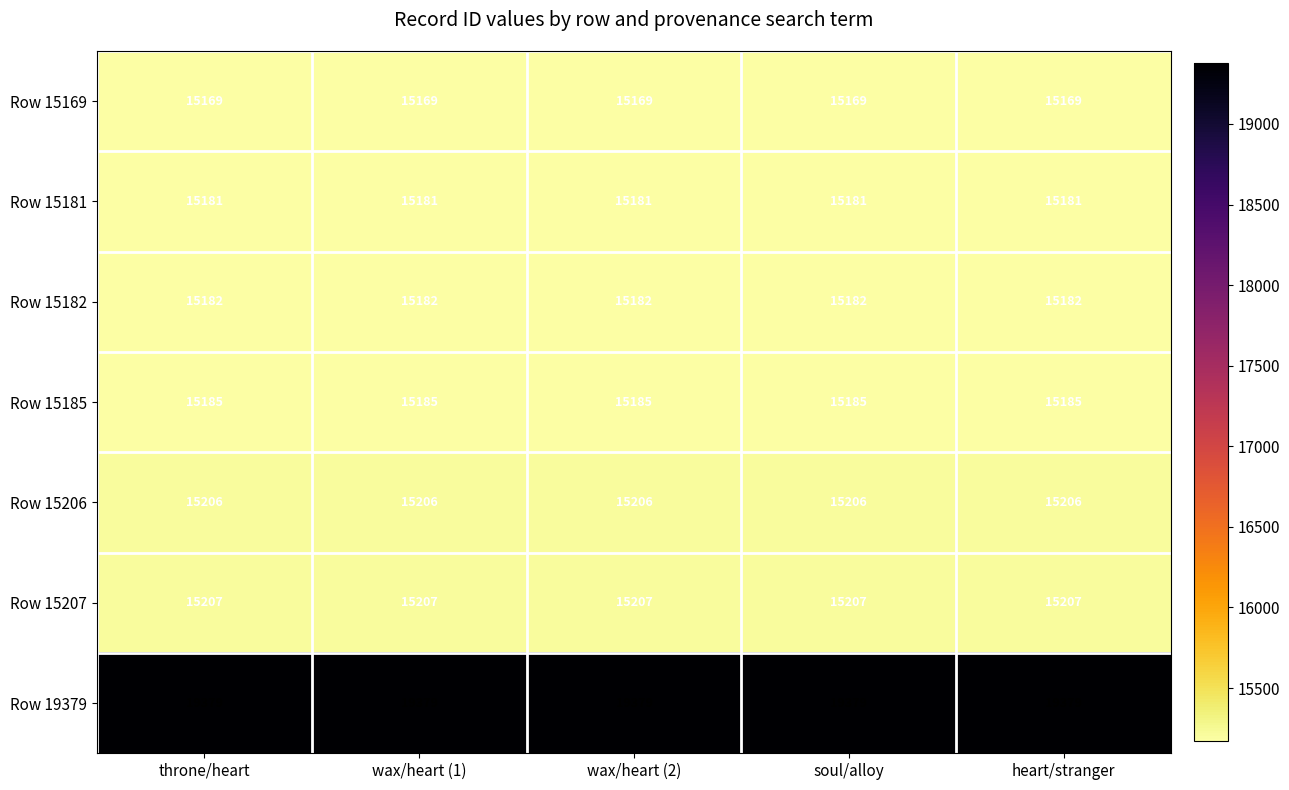

What is the minimum value shown in the chart?

15169